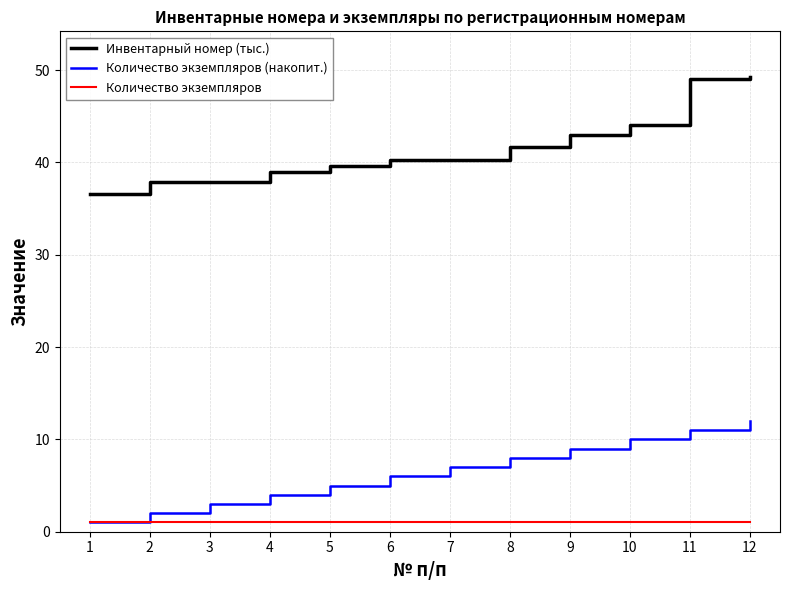

List the series in order of their peak value, lowest first.

Количество экземпляров, Количество экземпляров (накопит.), Инвентарный номер (тыс.)